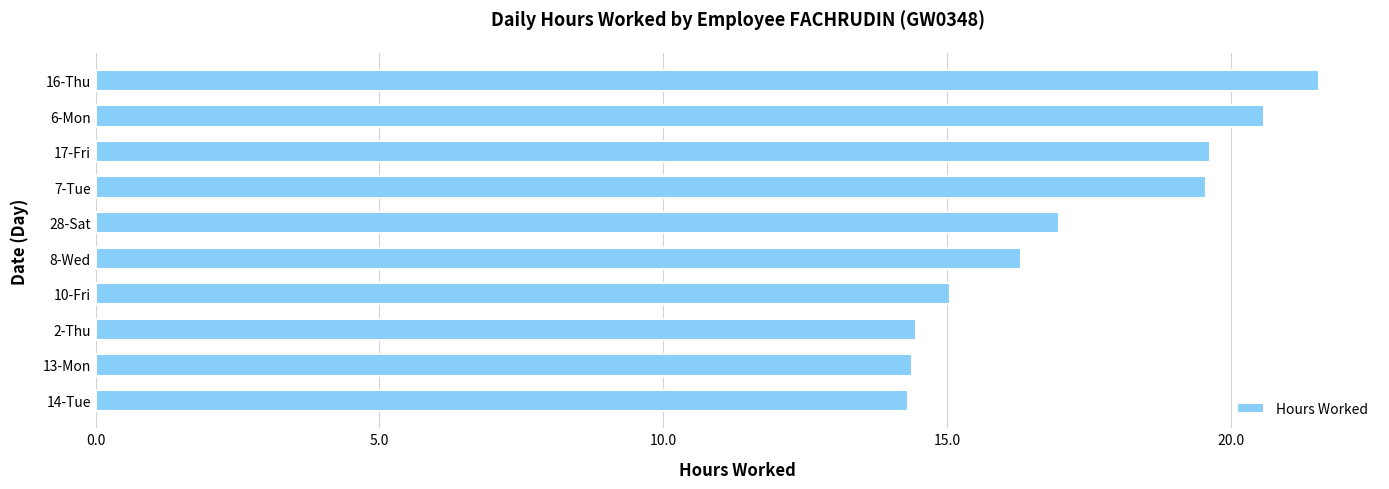

How many bars are there in total?

10